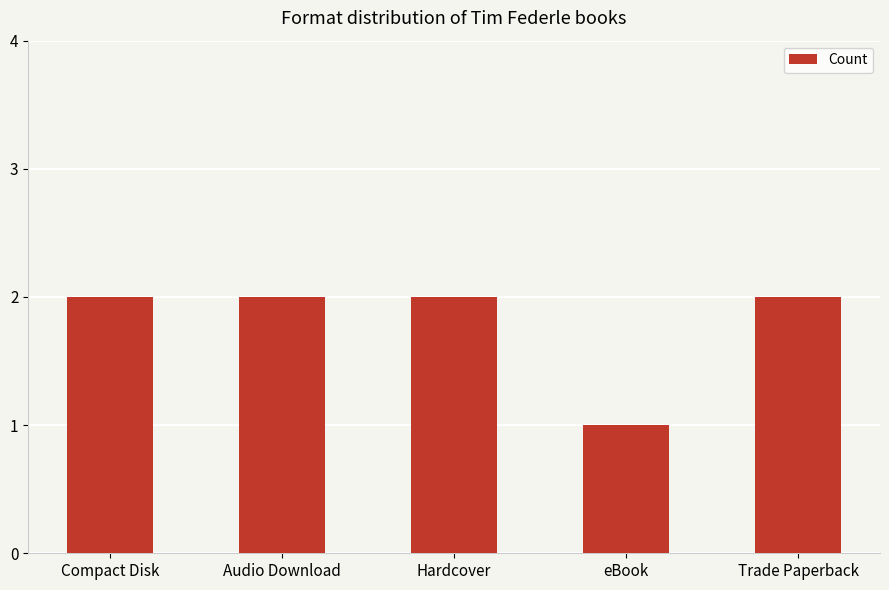

Is it true that the value at Trade Paperback is 2?

True